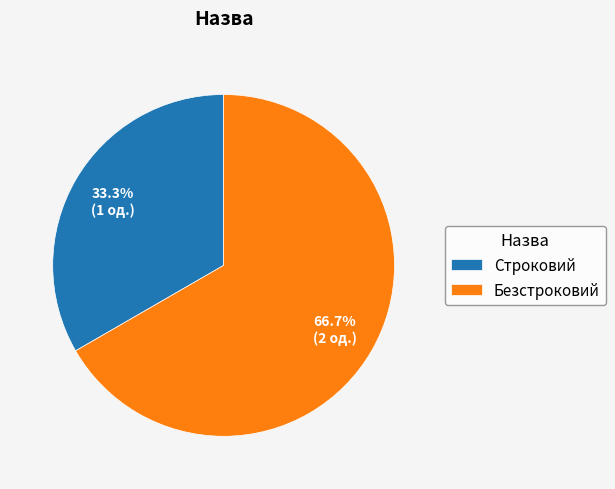

Is the sum of Безстроковий and Строковий greater than half?

Yes